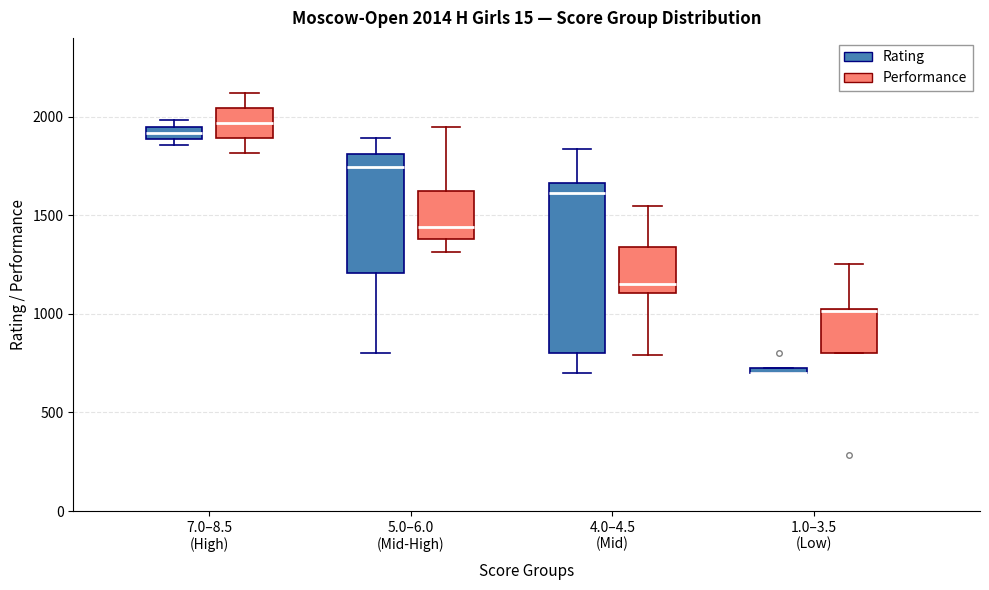

Comparing the boxes themselves (not the whiskers), which one is the tallest?

4.0–4.5 (Mid) (Rating)